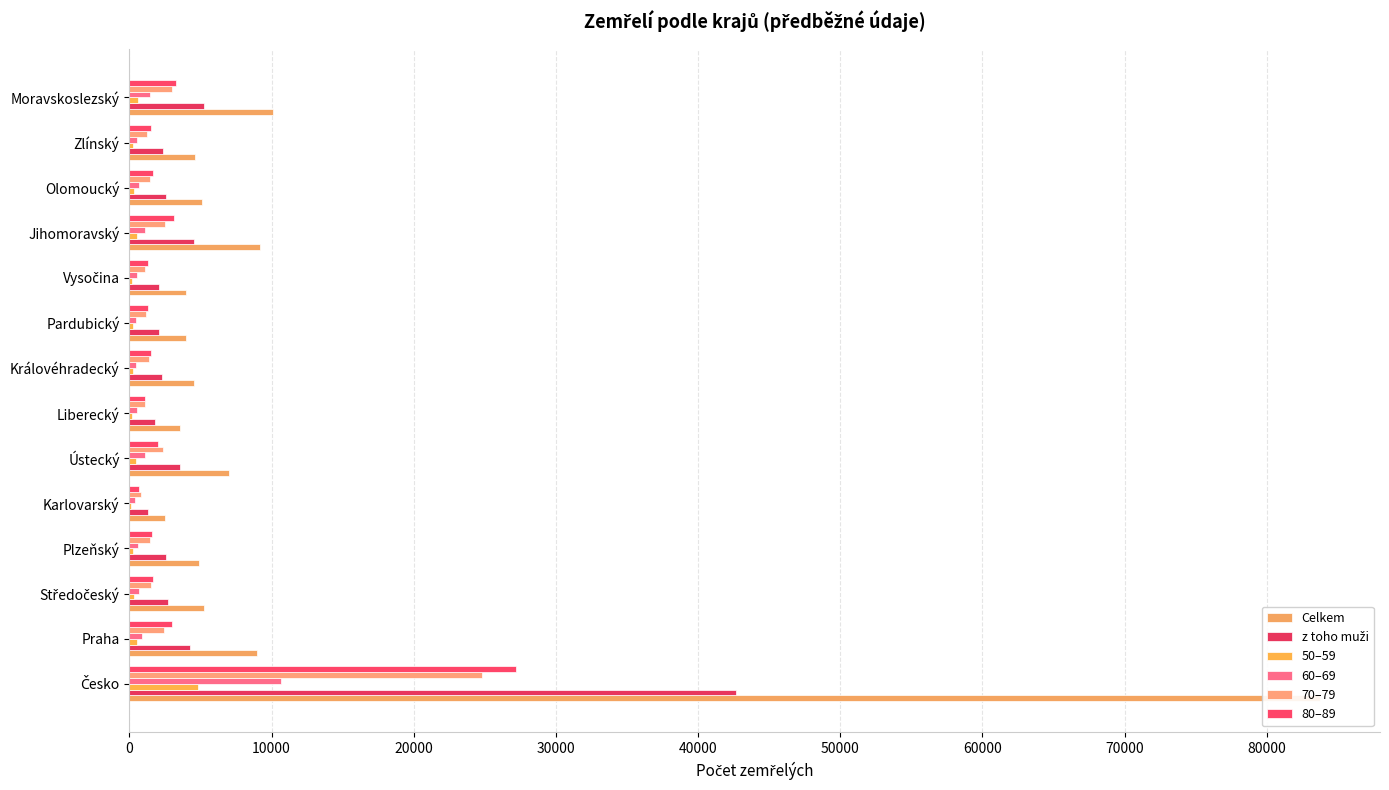

Between Karlovarský and Zlínský, which series saw the biggest shift?

Celkem